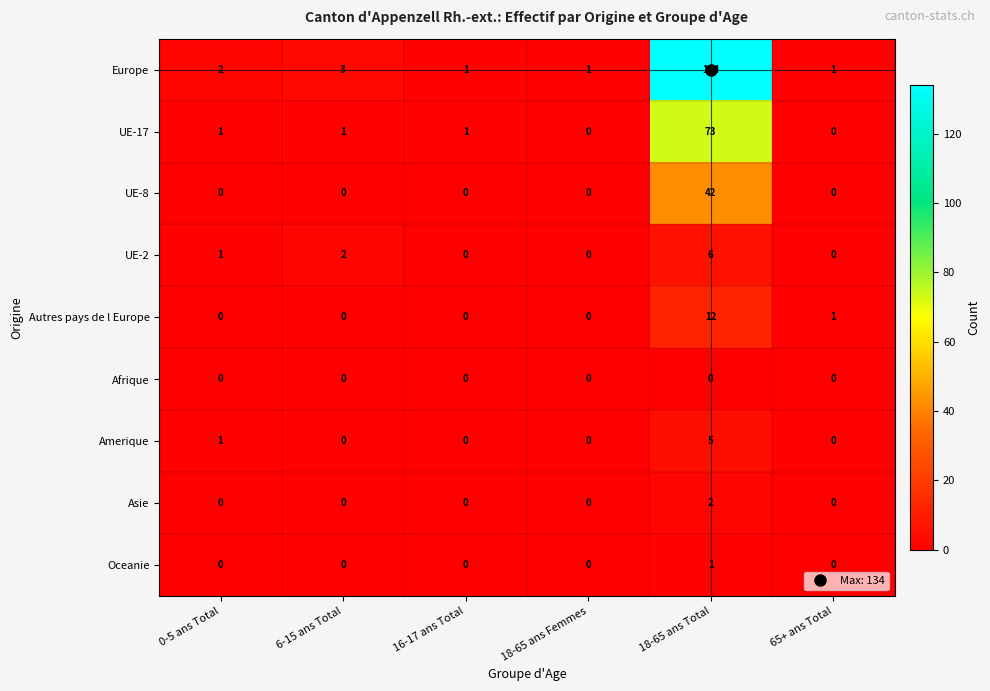

What is the total value across all series at 18-65 ans Femmes?

1